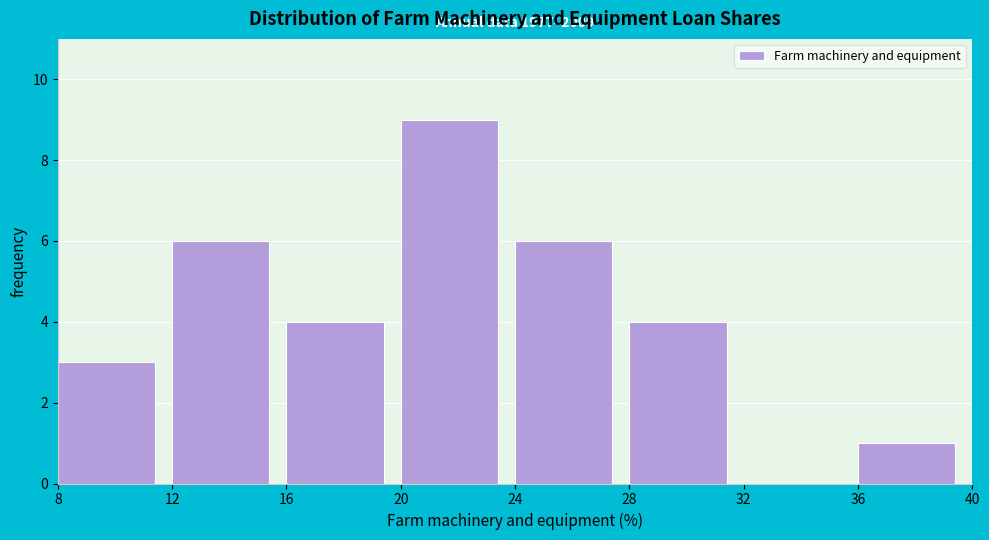

Which range on the x-axis has the tallest bar?

20 to 24